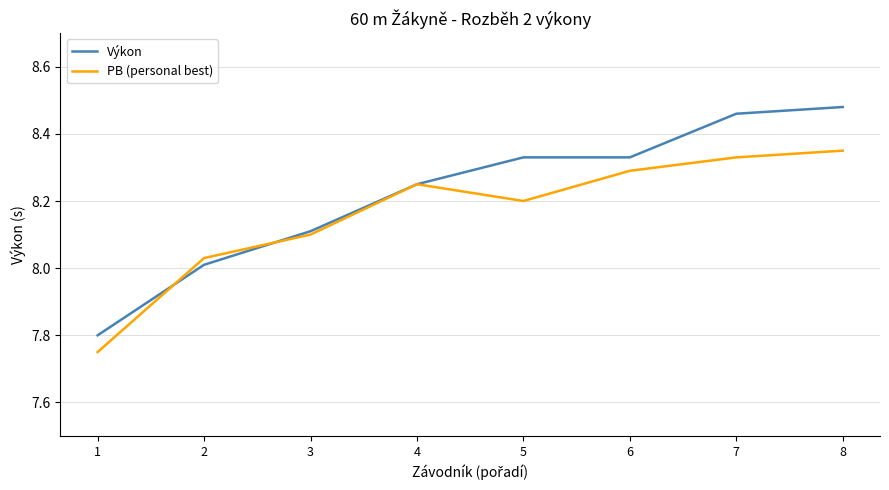

Rank the series by their maximum value, from lowest to highest.

PB (personal best), Výkon